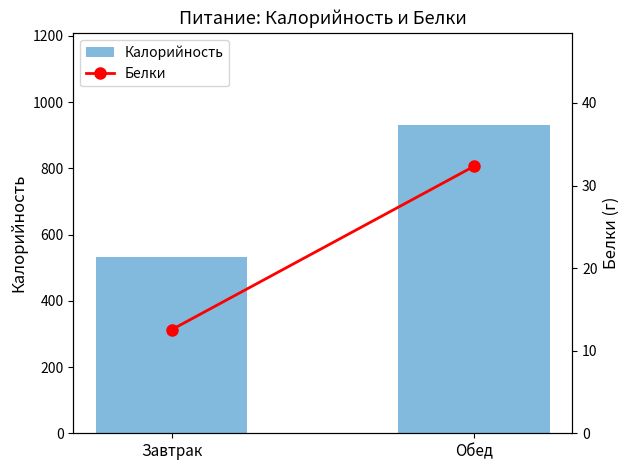

What is the sum of the Калорийность values at Завтрак and Обед?

1460.8